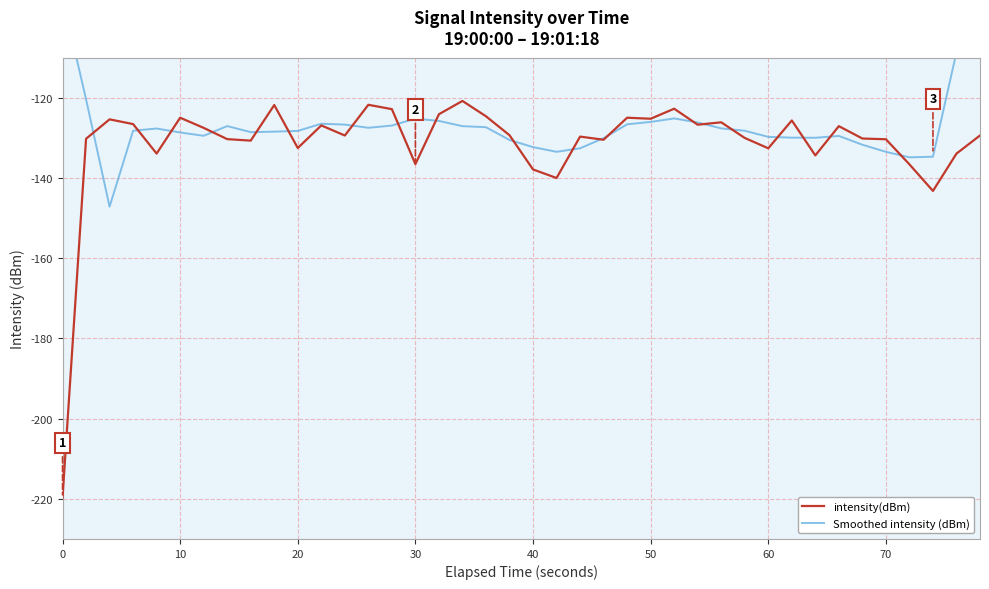

What is the highest value of the intensity(dBm) series?

-120.8